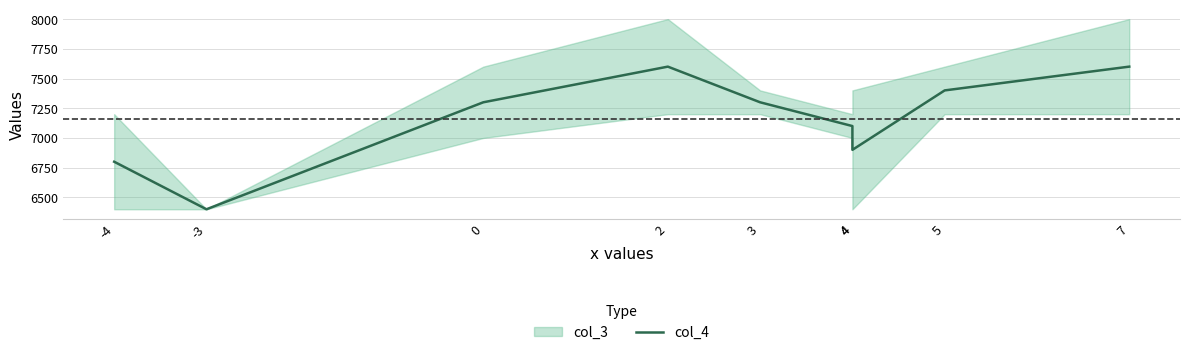

At which category does the data reach its first local peak?

2